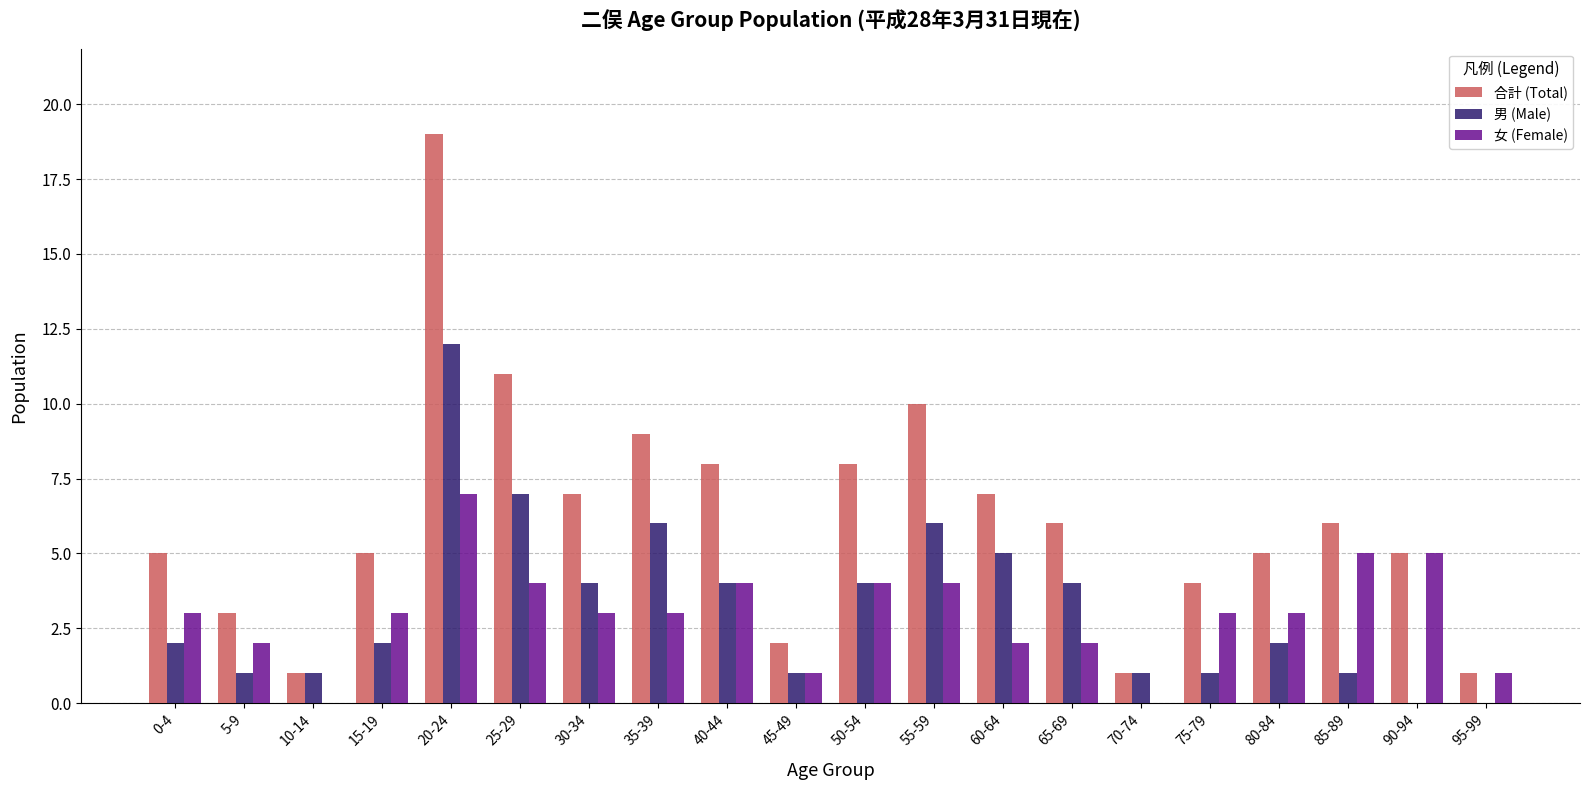

What is the highest value of the 女 (Female) series?

7